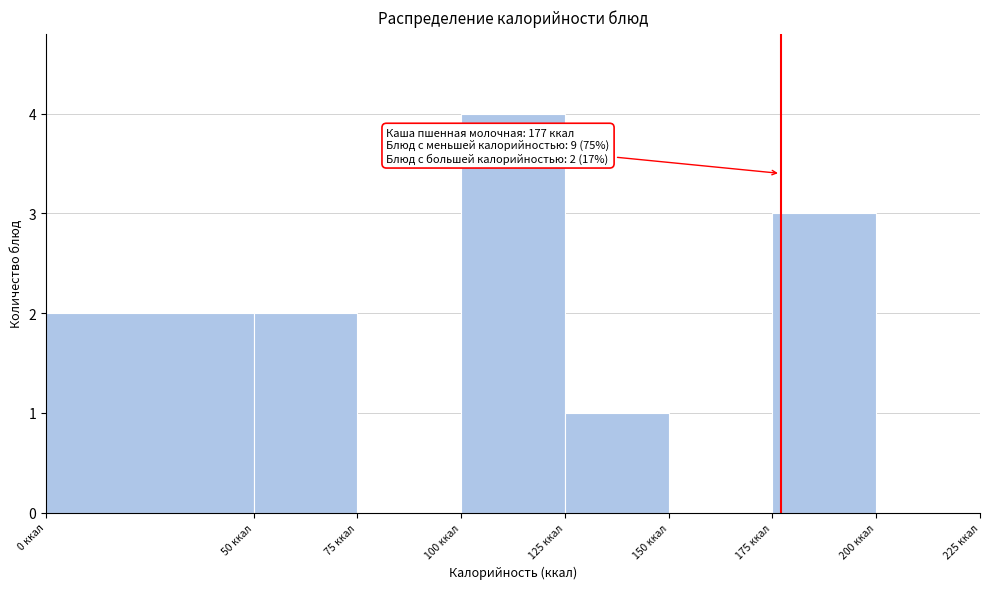

Which range on the x-axis has the tallest bar?

100 to 125